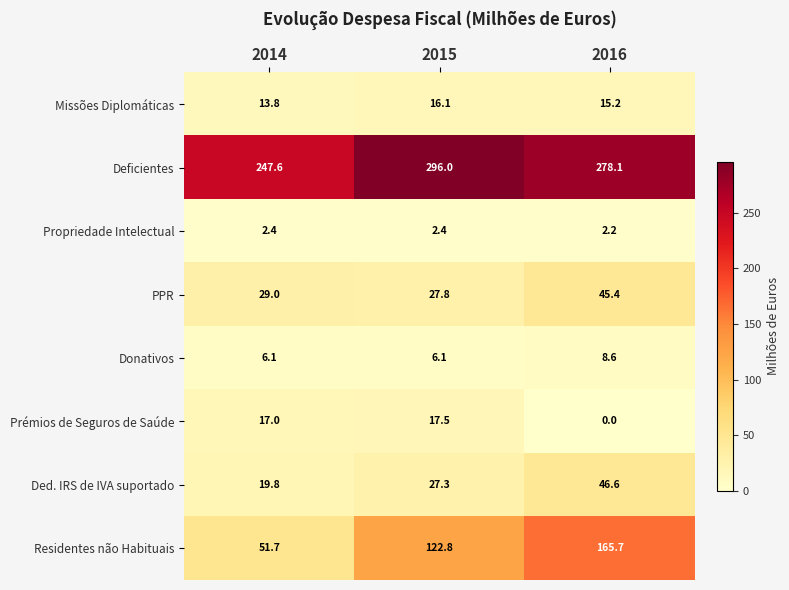

Is it true that Missões Diplomáticas equals 10.2 at 2016?

False